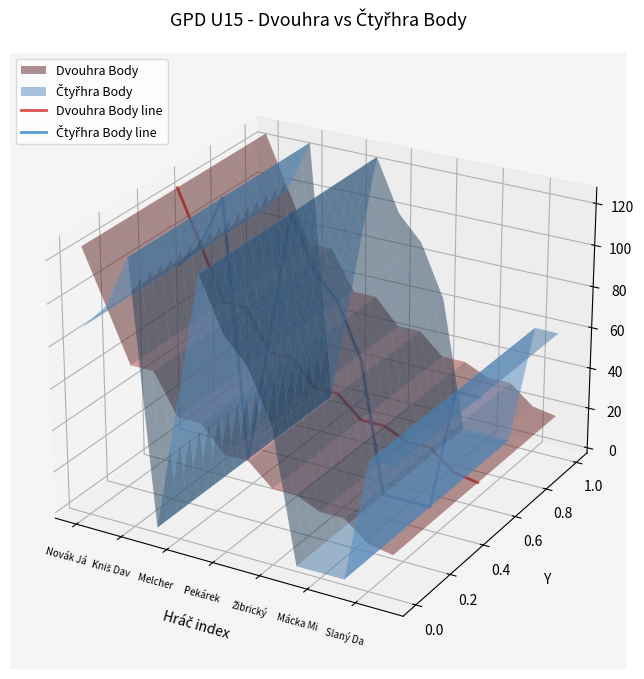

How many intersections are there between Čtyřhra Body line and Dvouhra Body line?

4